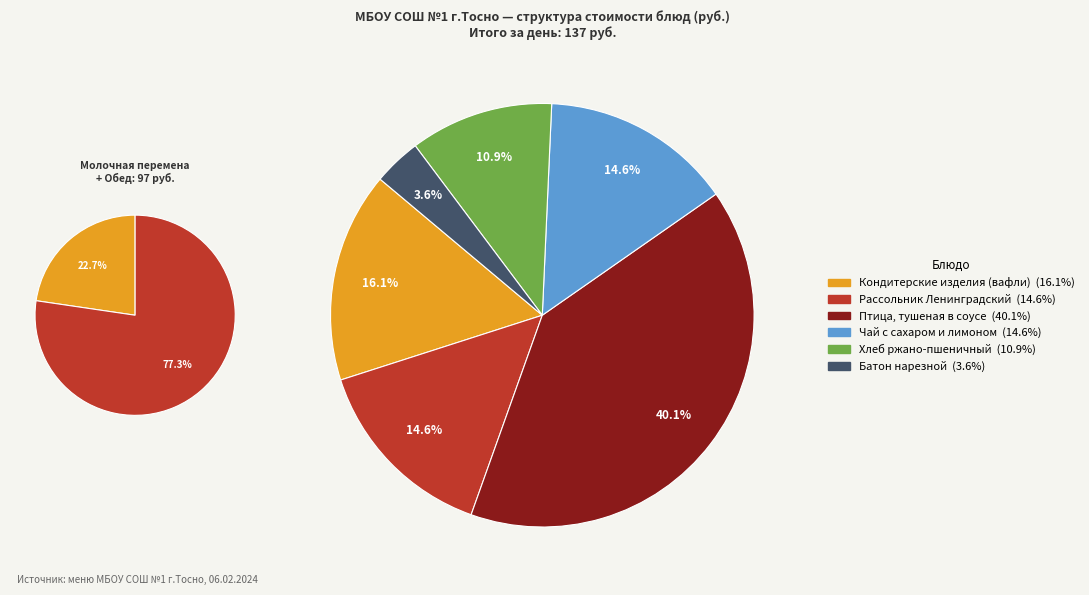

What percentage is the Чай с сахаром и лимоном slice, to the nearest percent?

15%